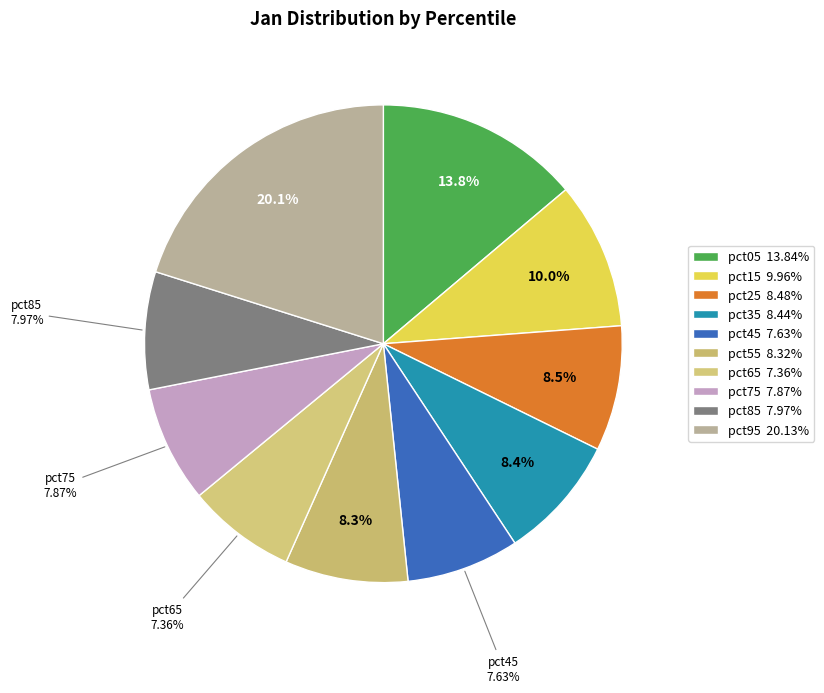

Does pct85 account for over 50% of the chart?

No